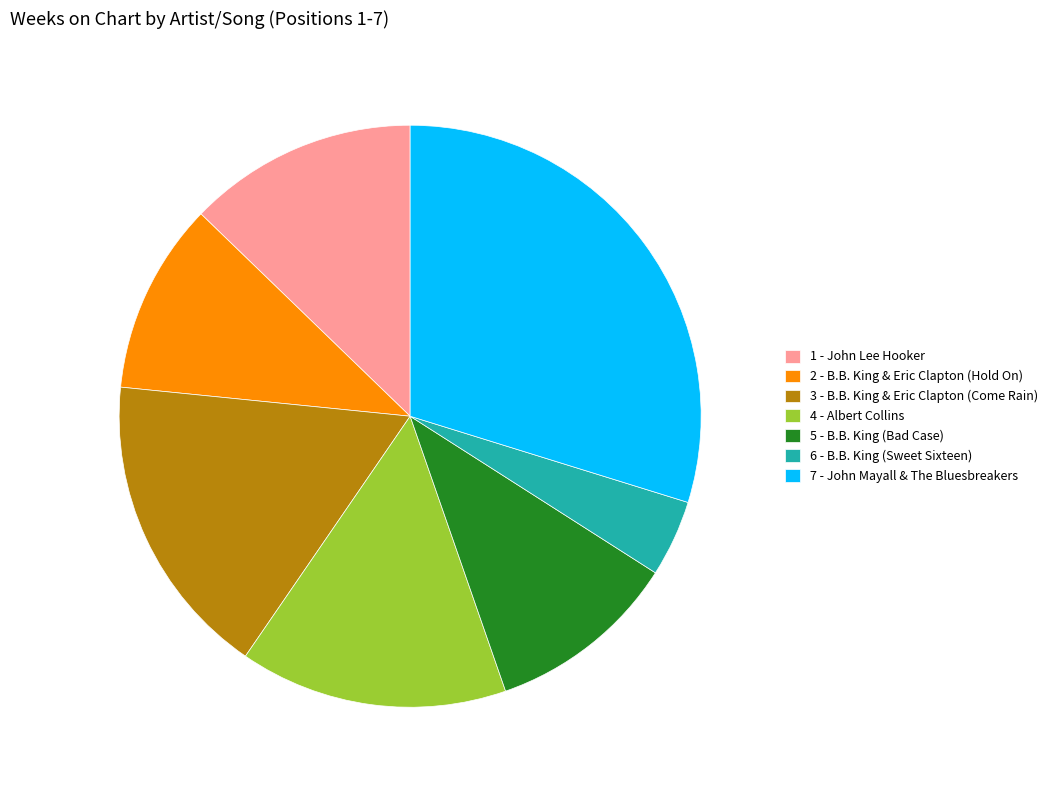

Between 1 - John Lee Hooker and 7 - John Mayall & The Bluesbreakers, which is larger?

7 - John Mayall & The Bluesbreakers